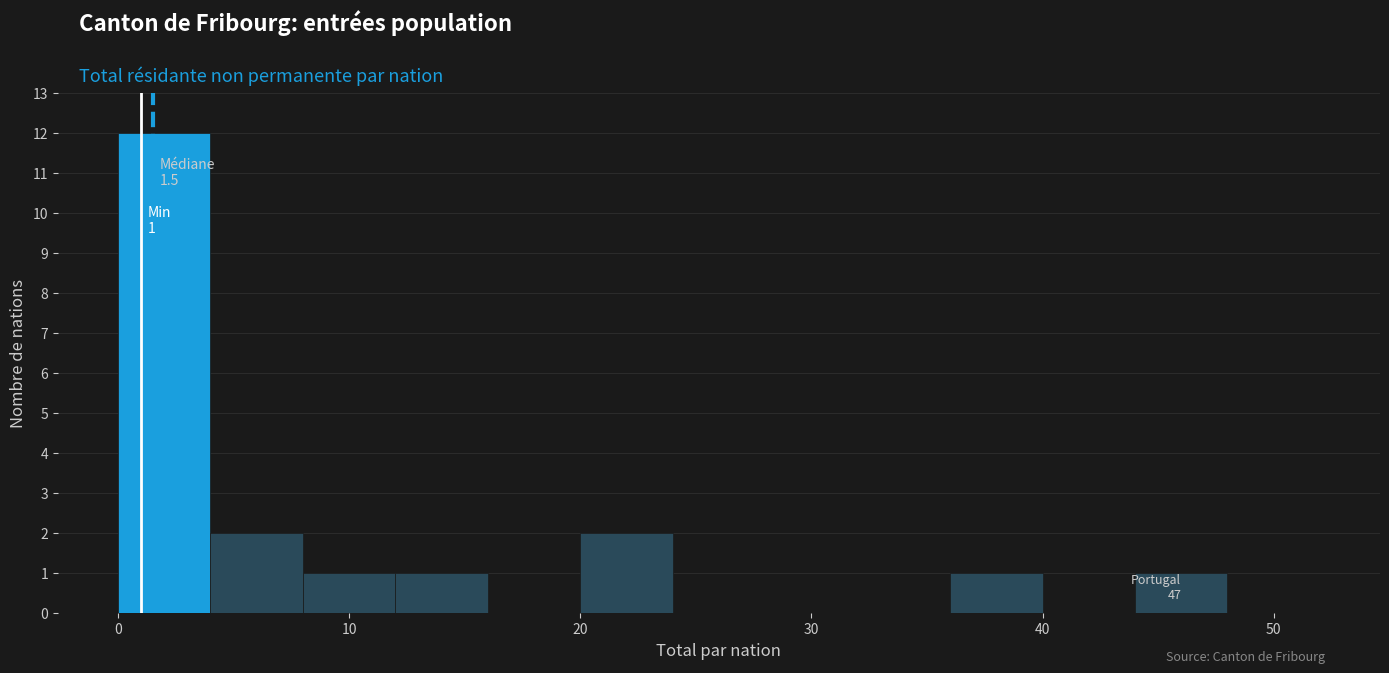

Which range on the x-axis has the tallest bar?

0 to 4